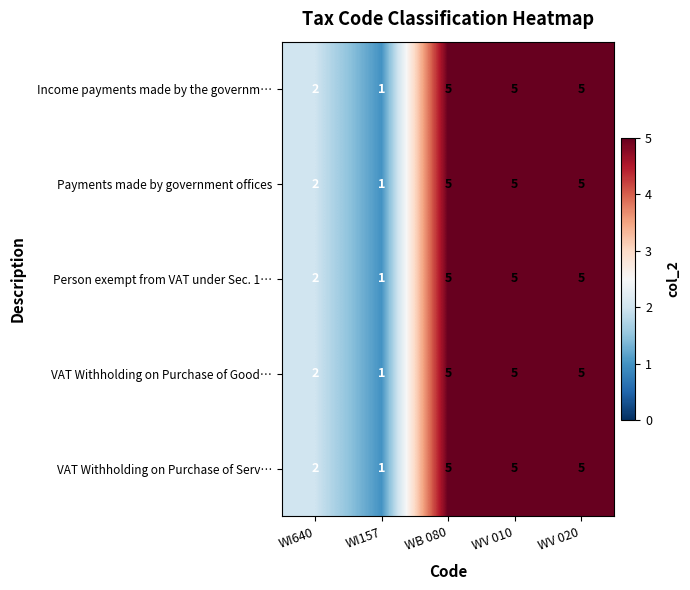

At which label is VAT Withholding on Purchase of Good… closest to 3?

WI640